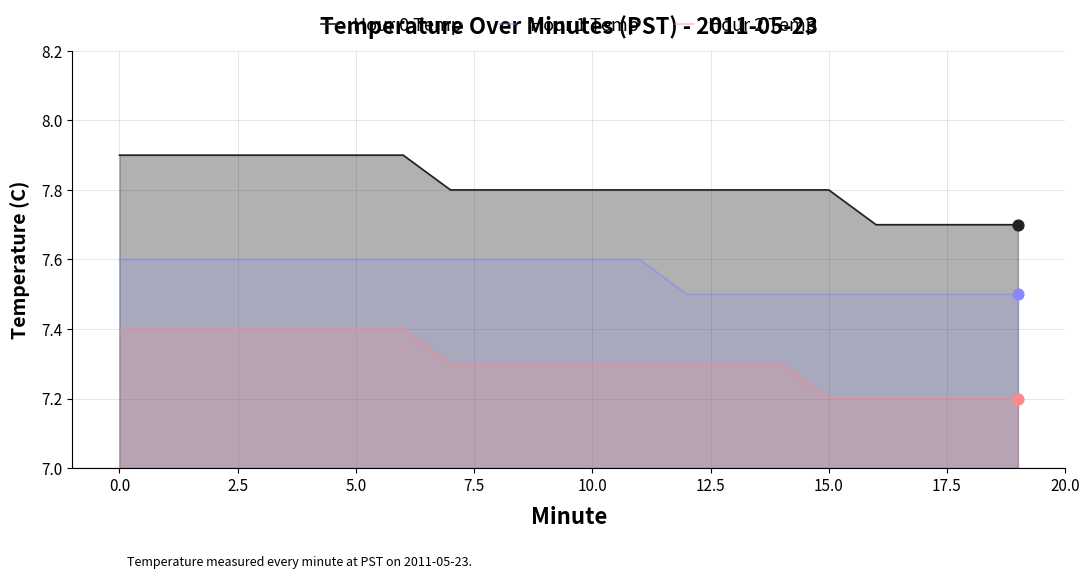

What is the total value across all series at 14?

22.6